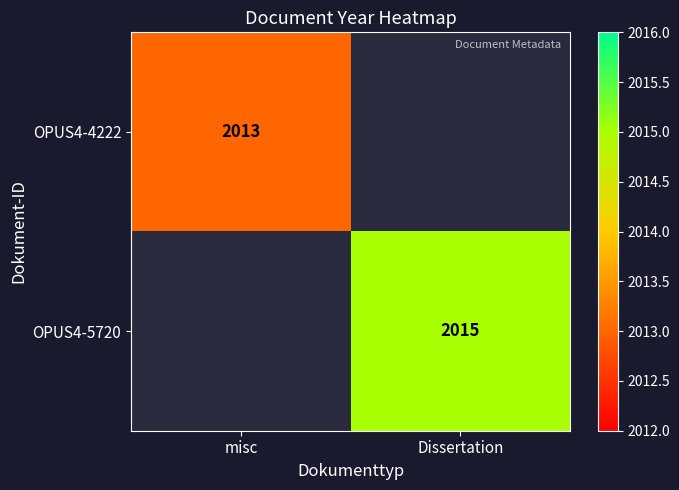

At which category does the chart reach its minimum across all series?

Dissertation